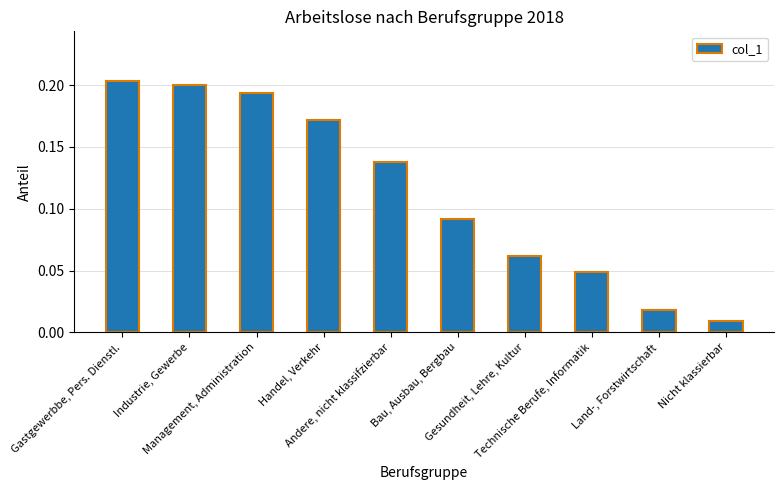

Rank the categories by value from lowest to highest.

Nicht klassierbar, Land-, Forstwirtschaft, Technische Berufe, Informatik, Gesundheit, Lehre, Kultur, Bau, Ausbau, Bergbau, Andere, nicht klassifzierbar, Handel, Verkehr, Management, Administration, Industrie, Gewerbe, Gastgewerbbe, Pers. Dienstl.